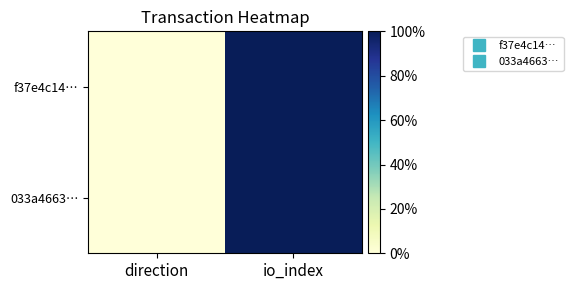

Between direction and io_index, which is larger?

io_index